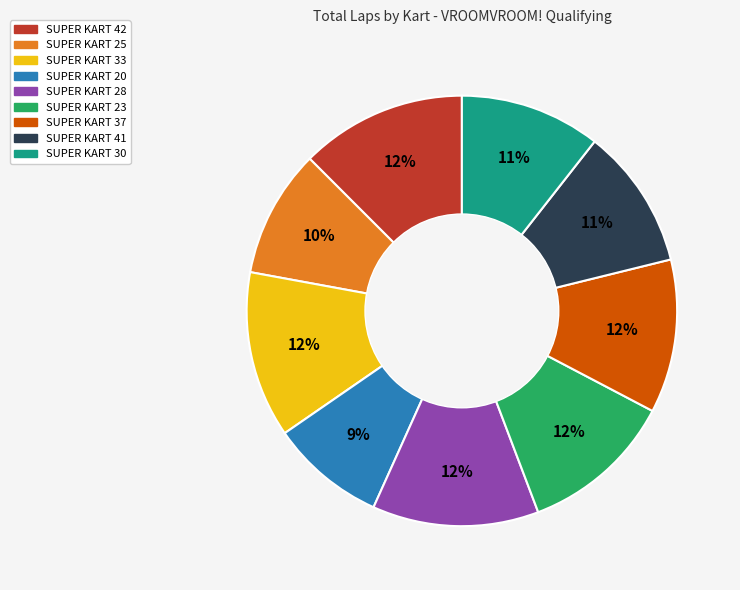

Which has a higher value, SUPER KART 37 or SUPER KART 41?

SUPER KART 37